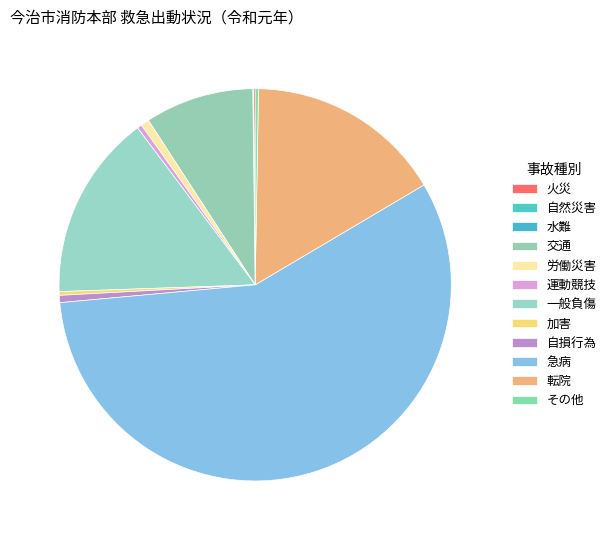

Combined, what portion of the pie is 転院 and 水難?

16.3%